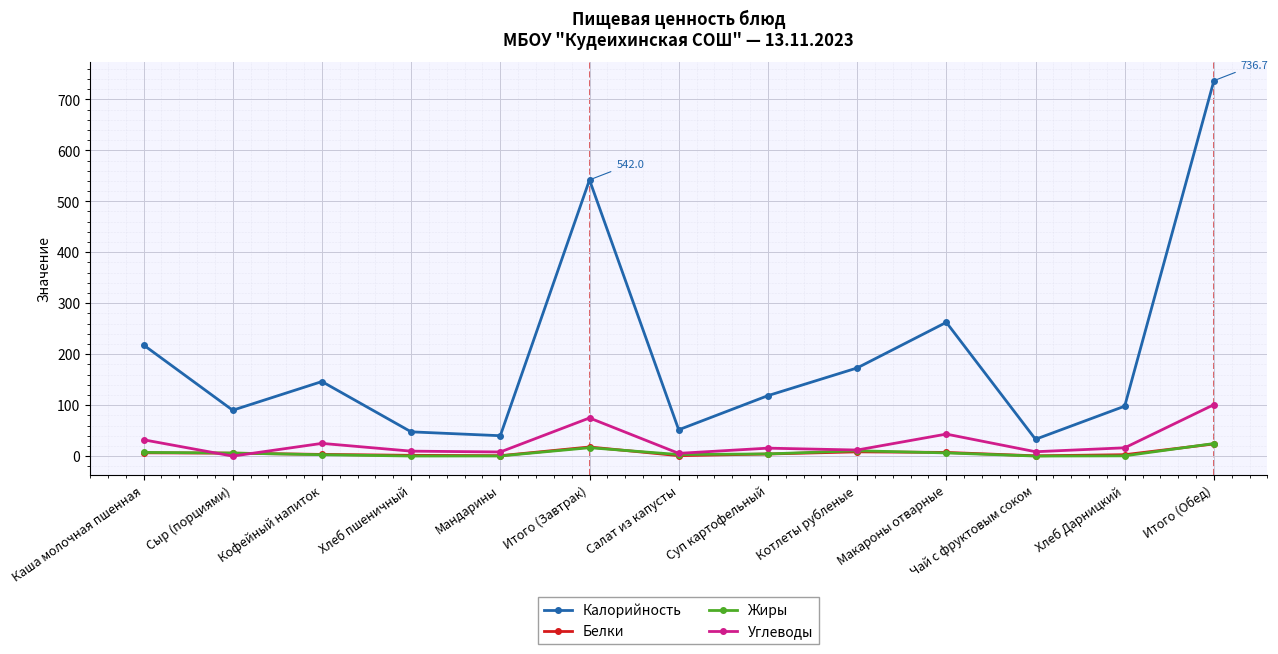

True or false: Калорийность and Белки intersect in this chart.

False